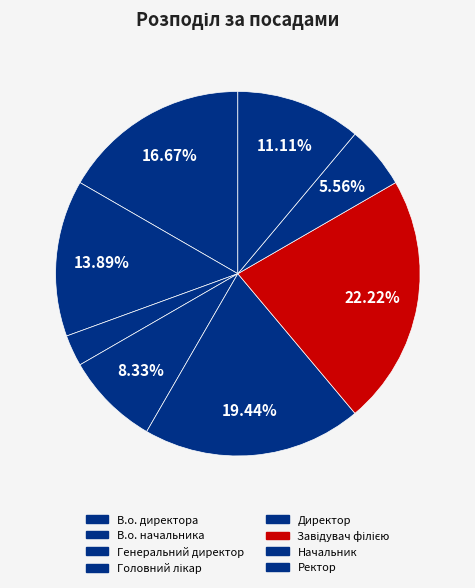

Does any single category account for the majority?

No